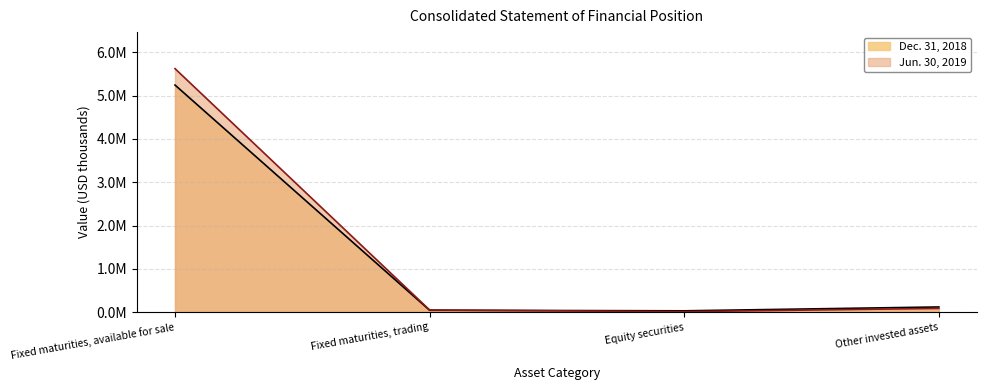

True or false: Dec. 31, 2018 has more than 1 interior local peaks.

False